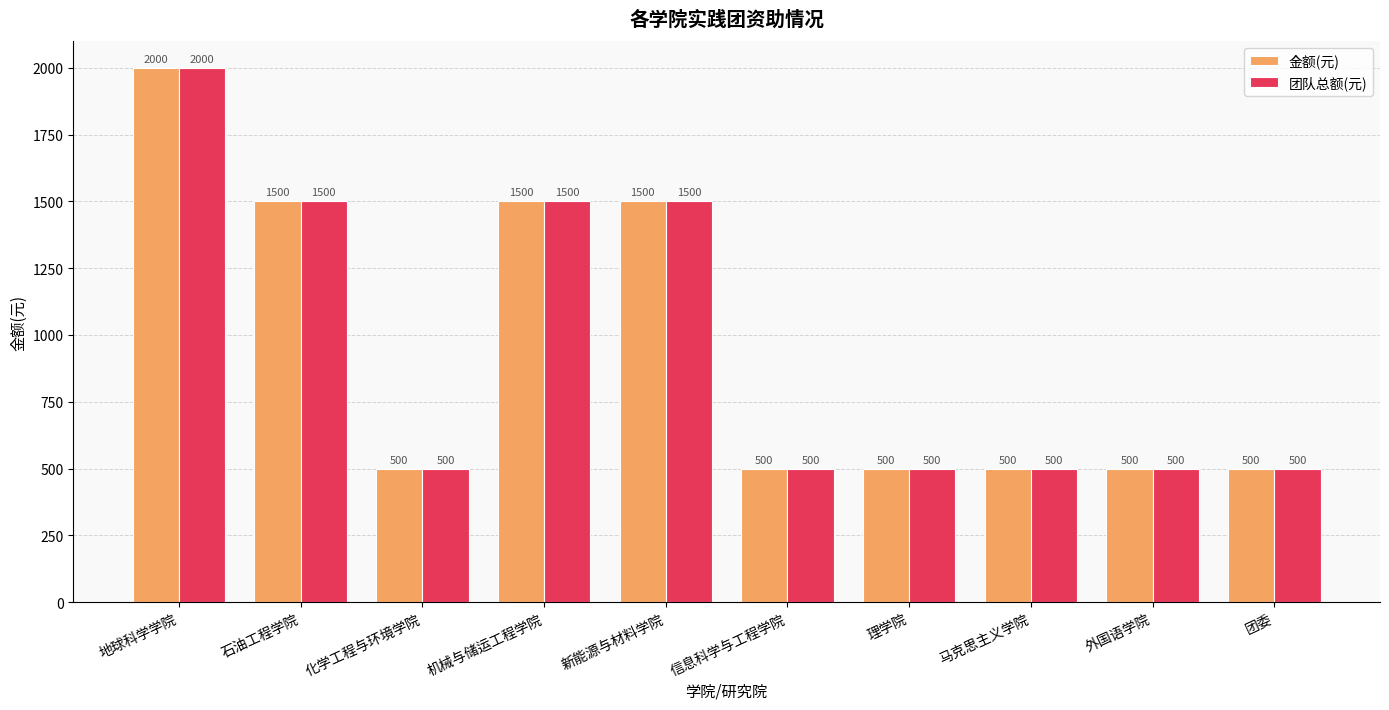

Reading right to left, list all the values displayed in this chart.

金额(元): 500	500	500	500	500	1500	1500	500	1500	2000
团队总额(元): 500	500	500	500	500	1500	1500	500	1500	2000